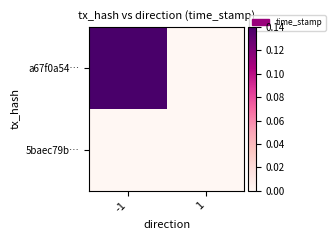

Reading left to right, extract all data points from this chart.

a67f0a54…: -1=0.1	1=0.0
5baec79b…: -1=0.0	1=0.0